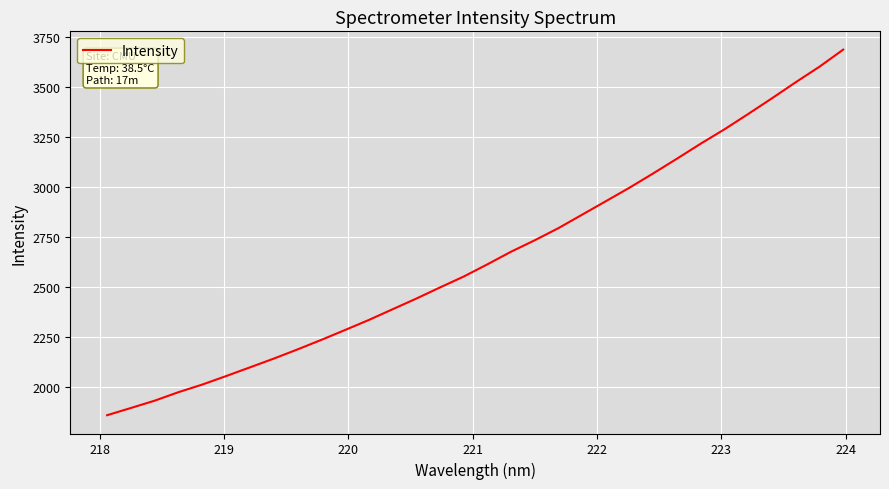

What is the difference between the maximum and minimum values?

1828.4